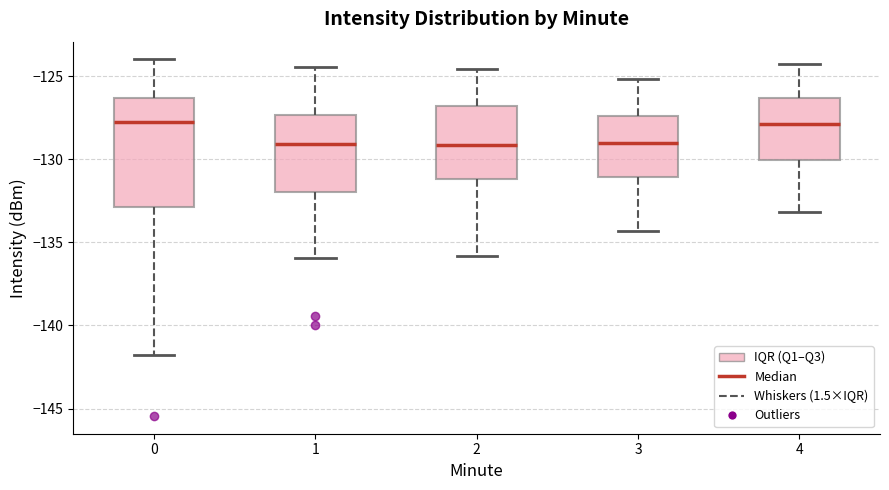

Reading left to right, read every box against the y-axis: the position of its median line, the range the box covers, and the ends of its whiskers. The values are not printed on the chart, so give them approximately, as read against the axis.

0: median -128.0, box -133.0 to -126.5, whiskers -142.0 to -124.0
1: median -129.0, box -132.0 to -127.5, whiskers -136.0 to -124.5
2: median -129.0, box -131.0 to -127.0, whiskers -136.0 to -124.5
3: median -129.0, box -131.0 to -127.5, whiskers -134.5 to -125.0
4: median -128.0, box -130.0 to -126.5, whiskers -133.0 to -124.5